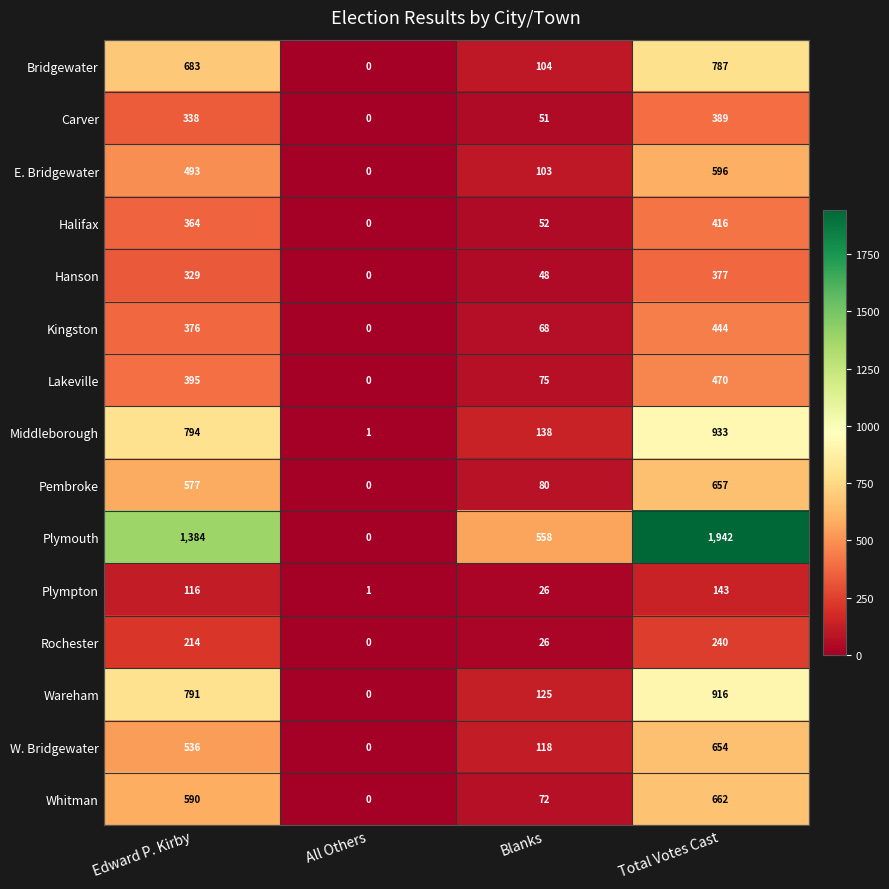

At which label is Bridgewater closest to 393?

Blanks